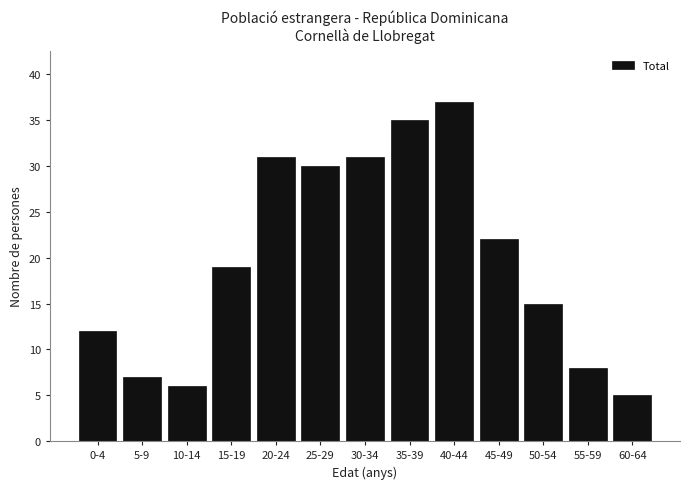

Reading right to left, extract all data points from this chart.

5	8	15	22	37	35	31	30	31	19	6	7	12